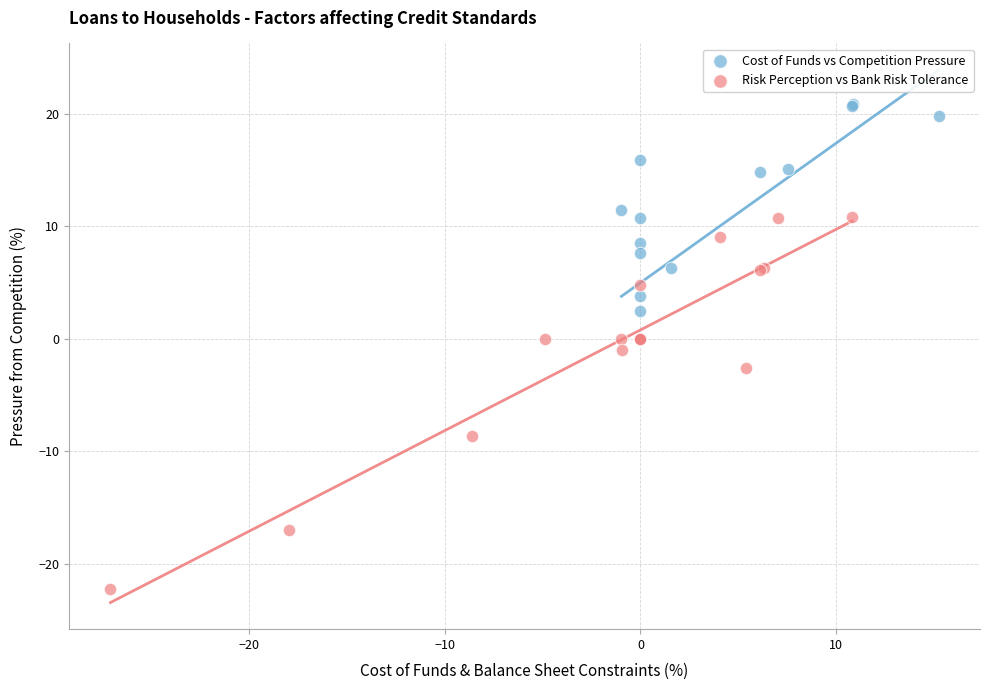

What are all the series names shown in the legend?

Cost of Funds vs Competition Pressure, Risk Perception vs Bank Risk Tolerance